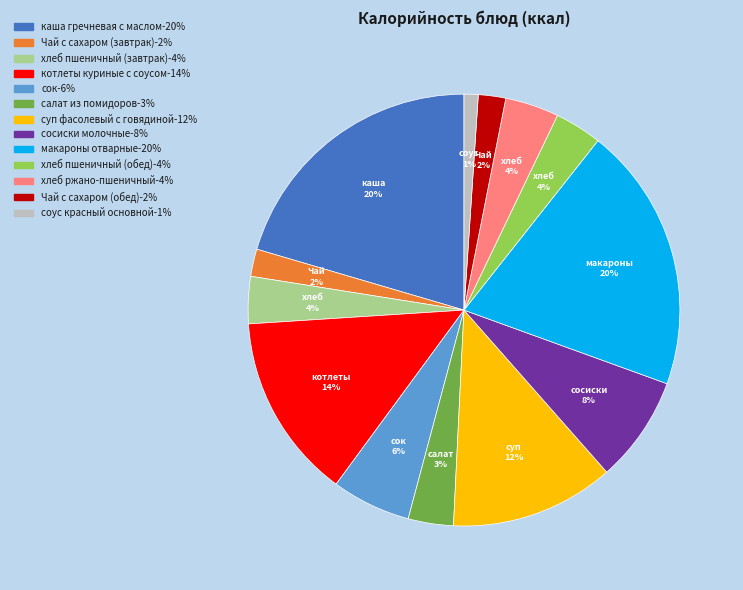

Is there any slice that represents more than half of the pie?

No